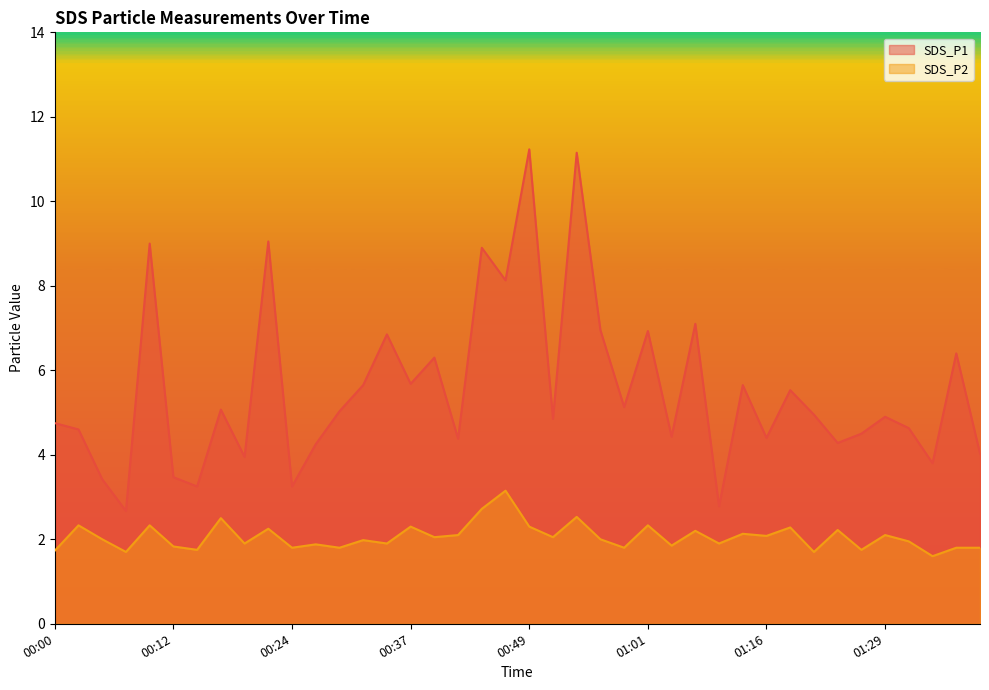

Read the SDS_P2 value at 01:09.

2.2